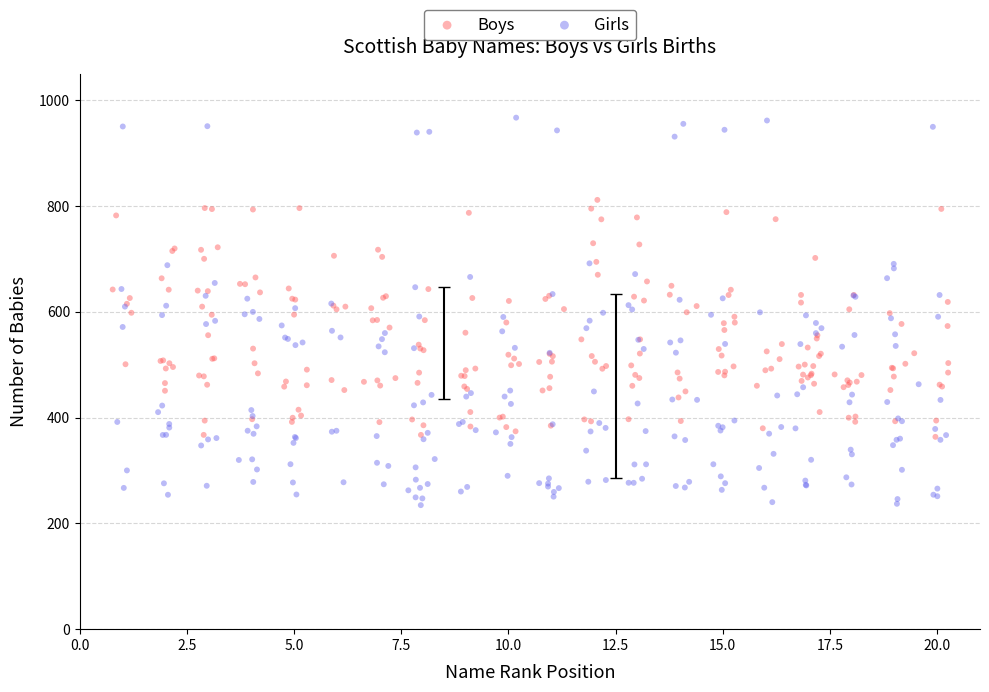

What are all the series names shown in the legend?

Boys, Girls